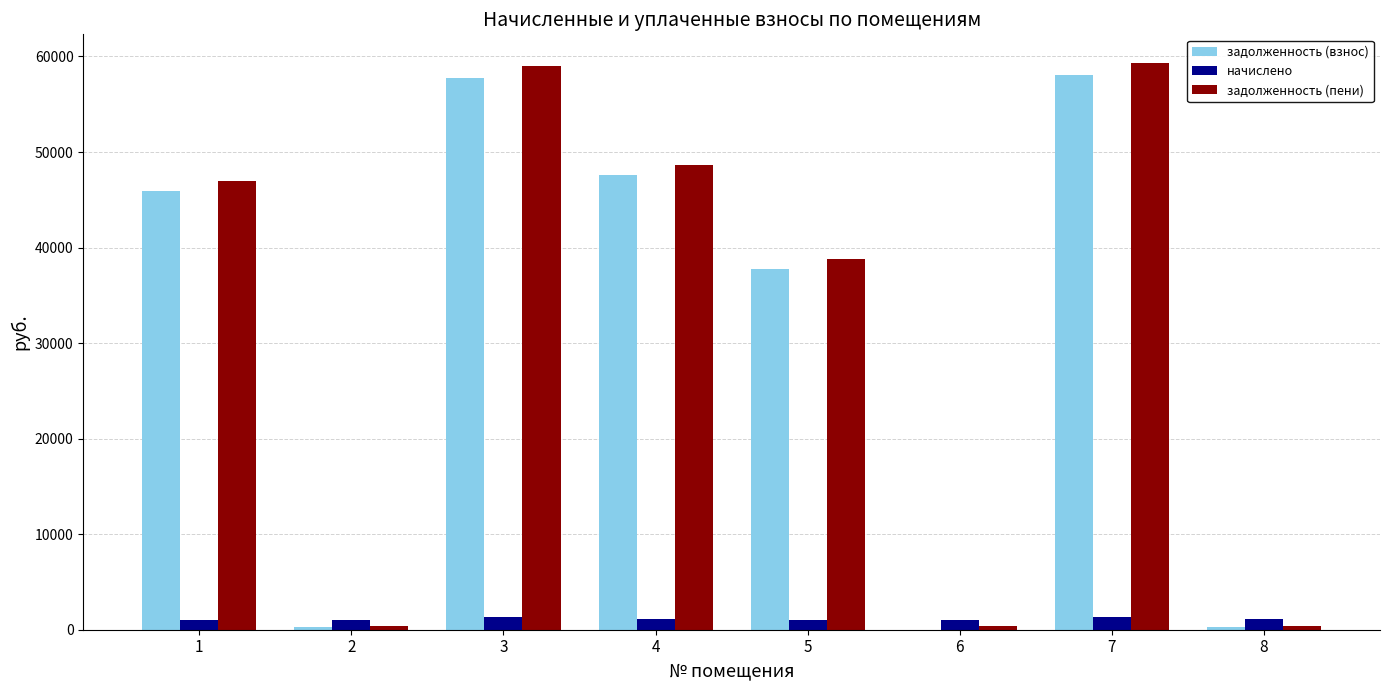

What is the total value across all series at 8?

1779.1